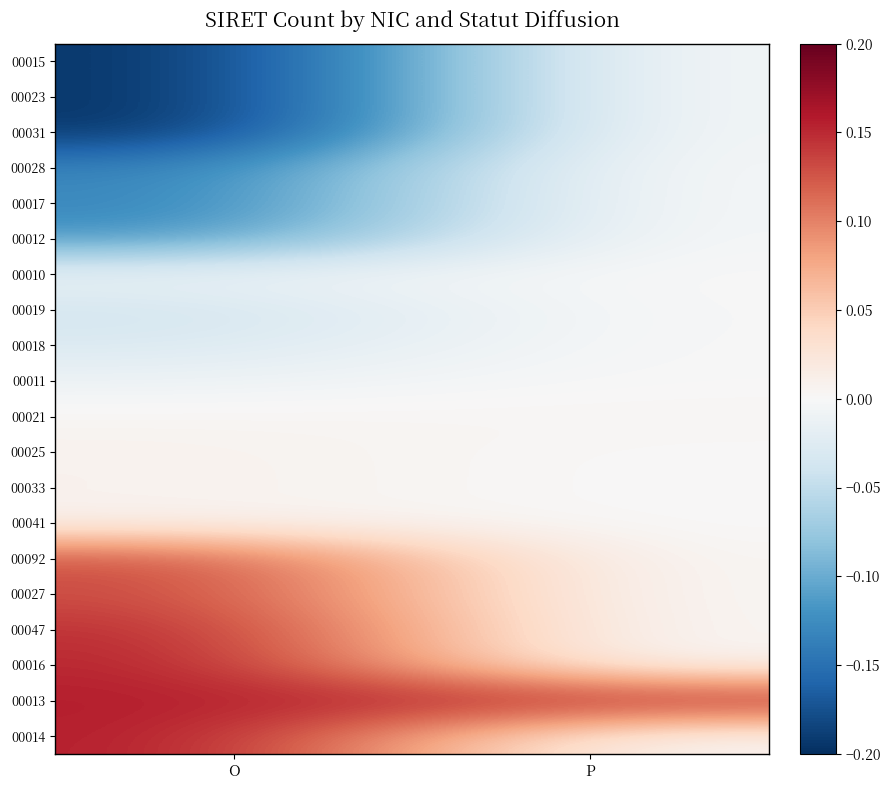

Rank the series at O from lowest to highest value.

00015, 00023, 00031, 00028, 00017, 00012, 00019, 00018, 00011, 00010, 00021, 00025, 00033, 00041, 00092, 00027, 00047, 00016, 00013, 00014